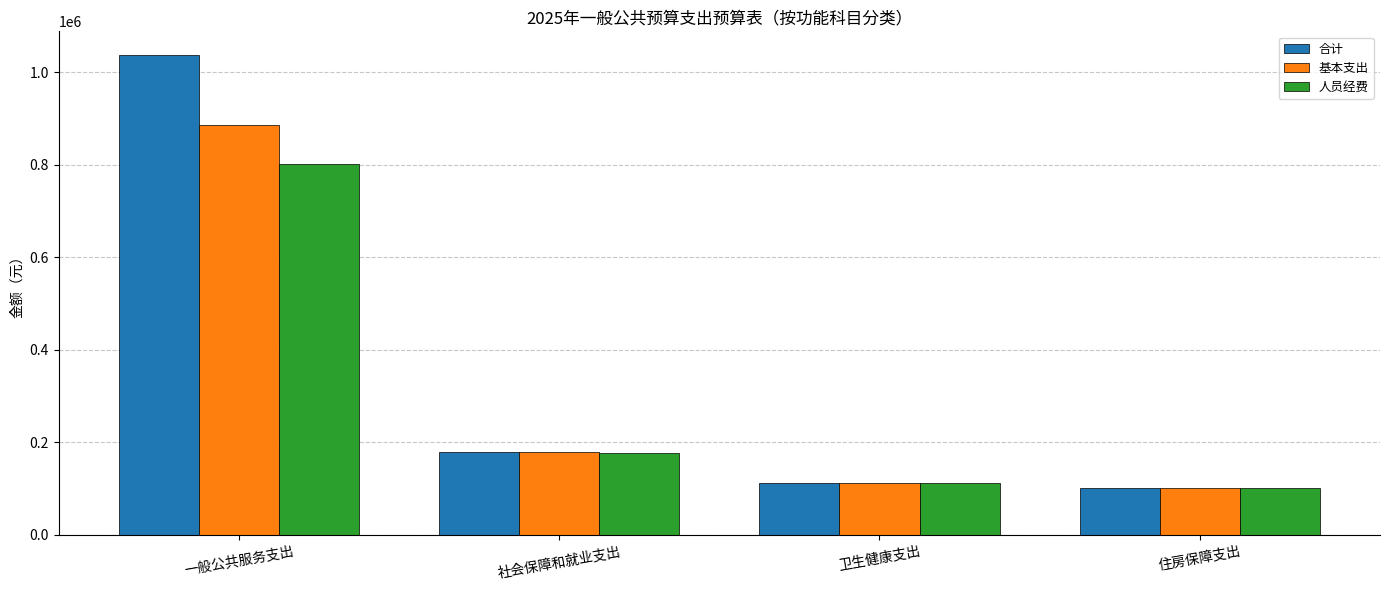

True or false: 合计 has a value of 264075.9 at 社会保障和就业支出.

False